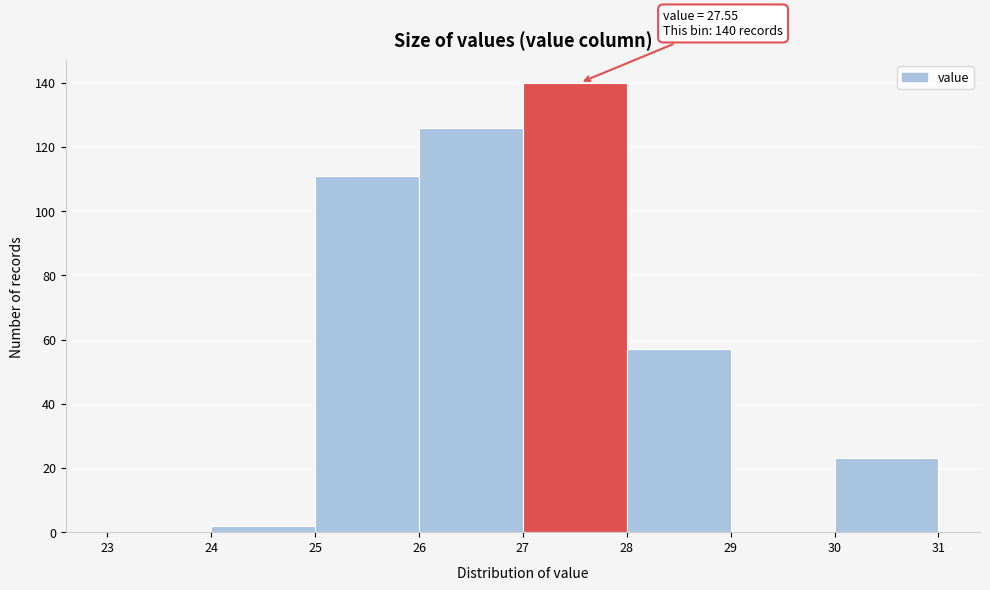

Which range on the x-axis has the tallest bar?

27 to 28